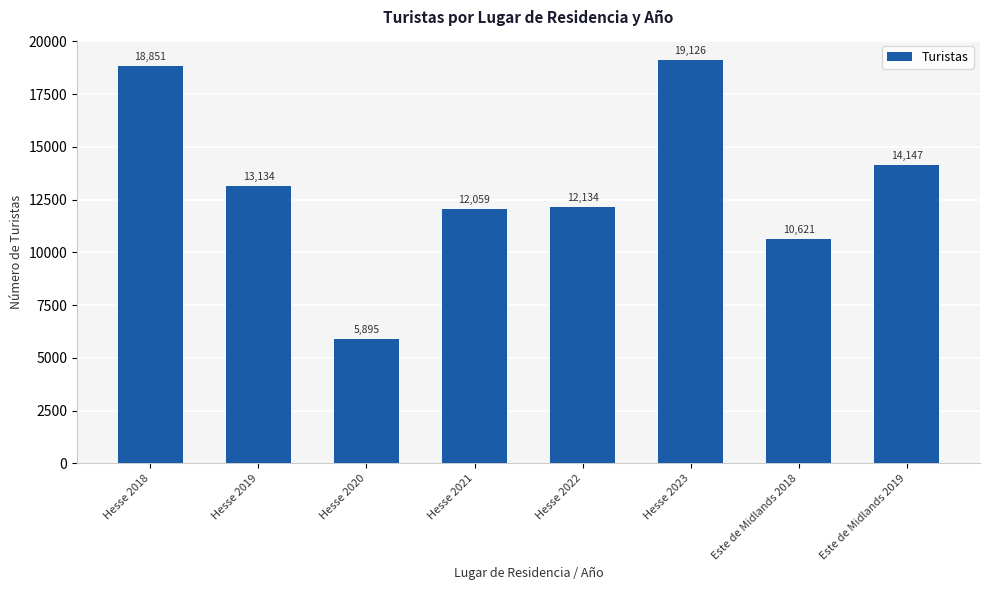

How many distinct data groups are displayed?

1